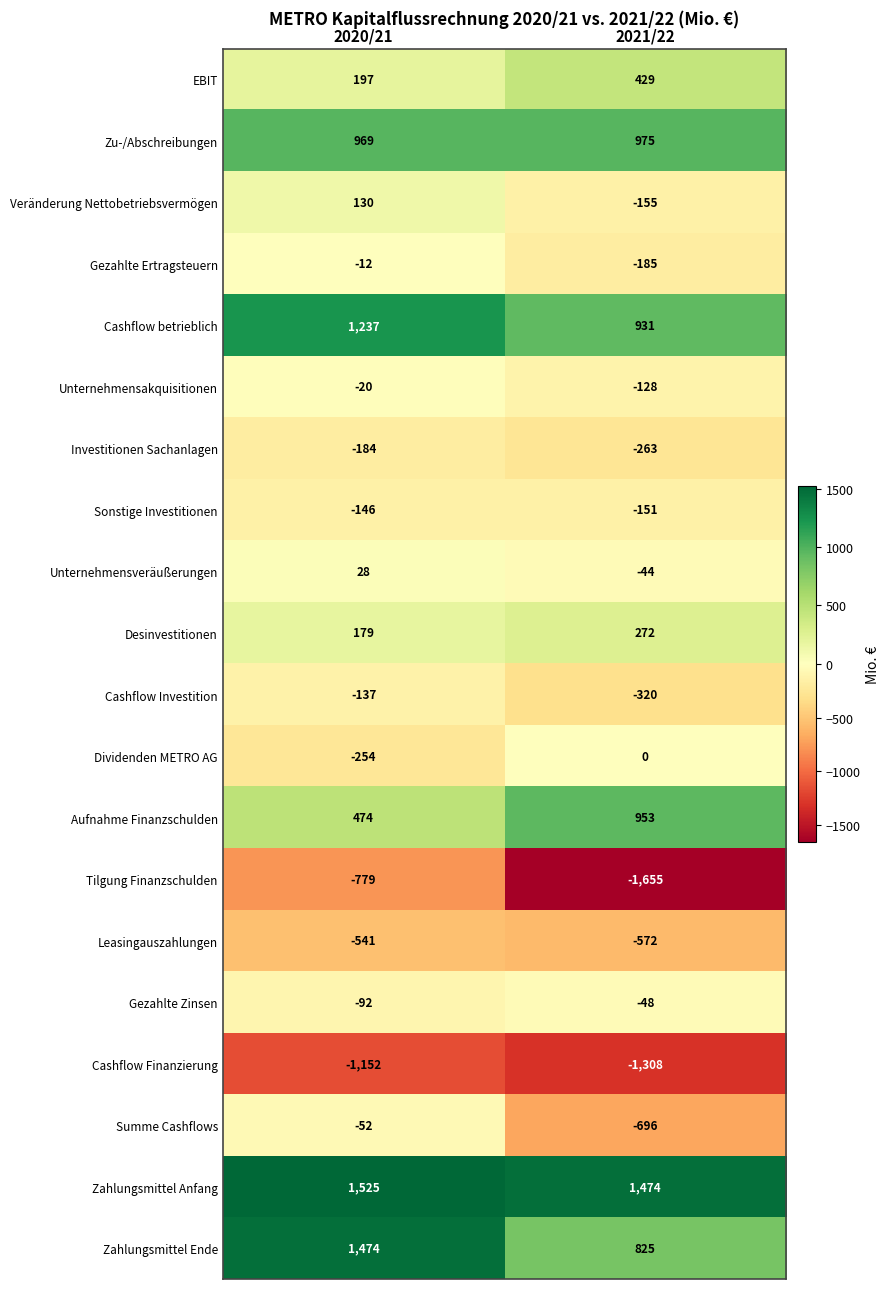

Where is Cashflow Investition nearest to the value -228?

2020/21